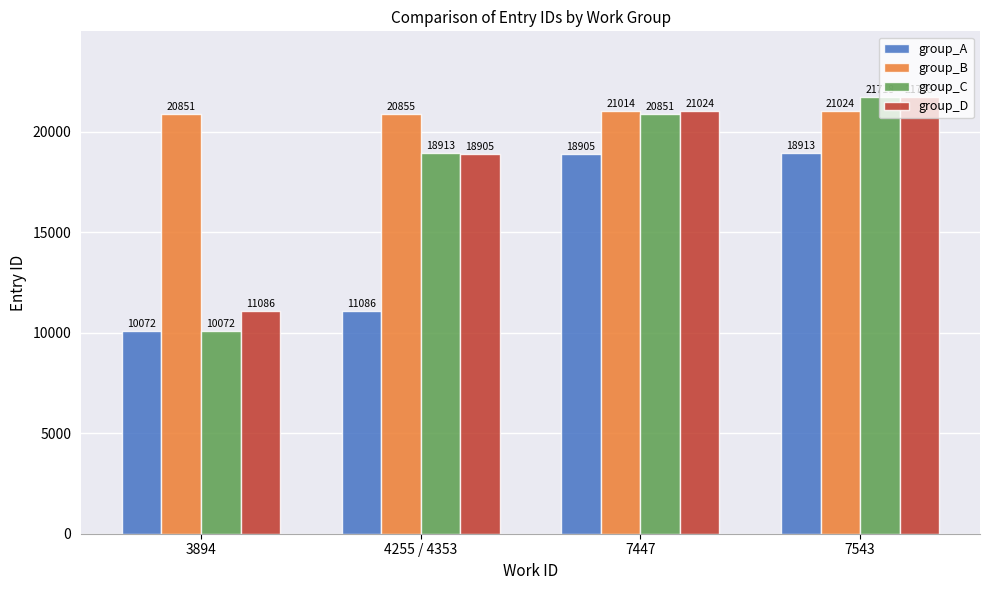

Does the chart contain any negative values?

No